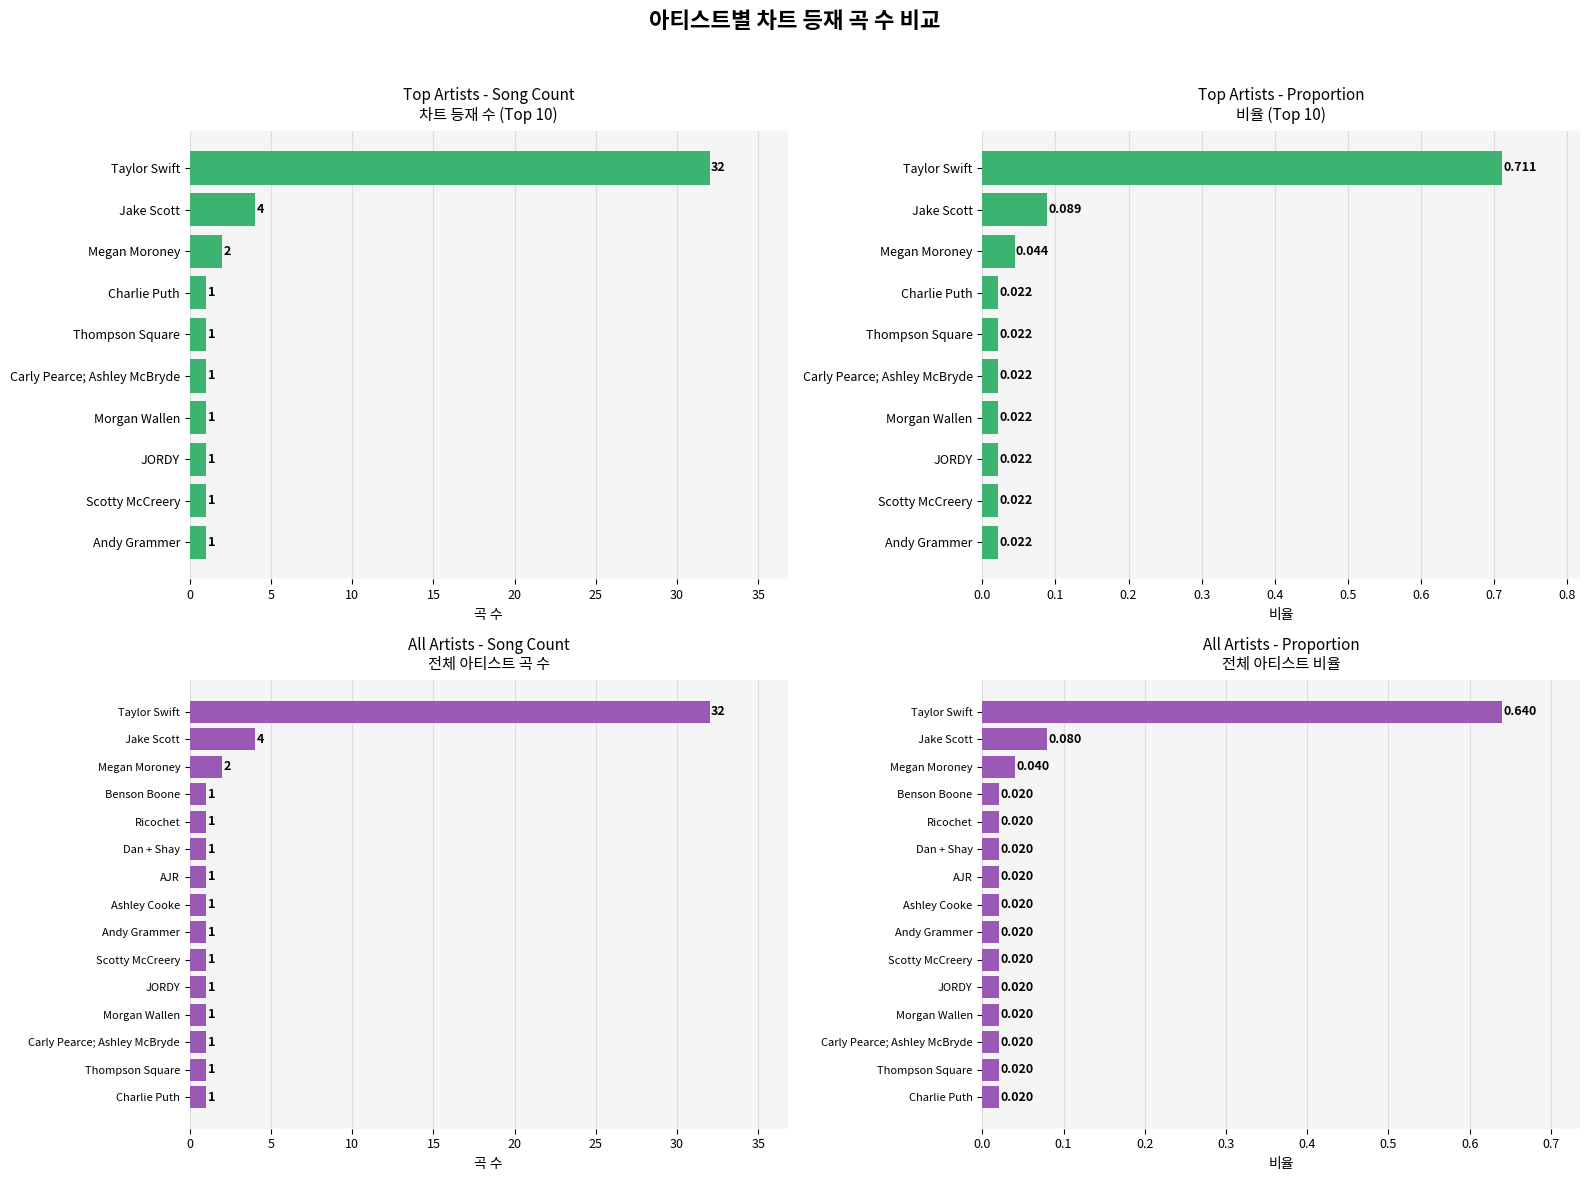

Which series has the widest spread of values?

Song Count